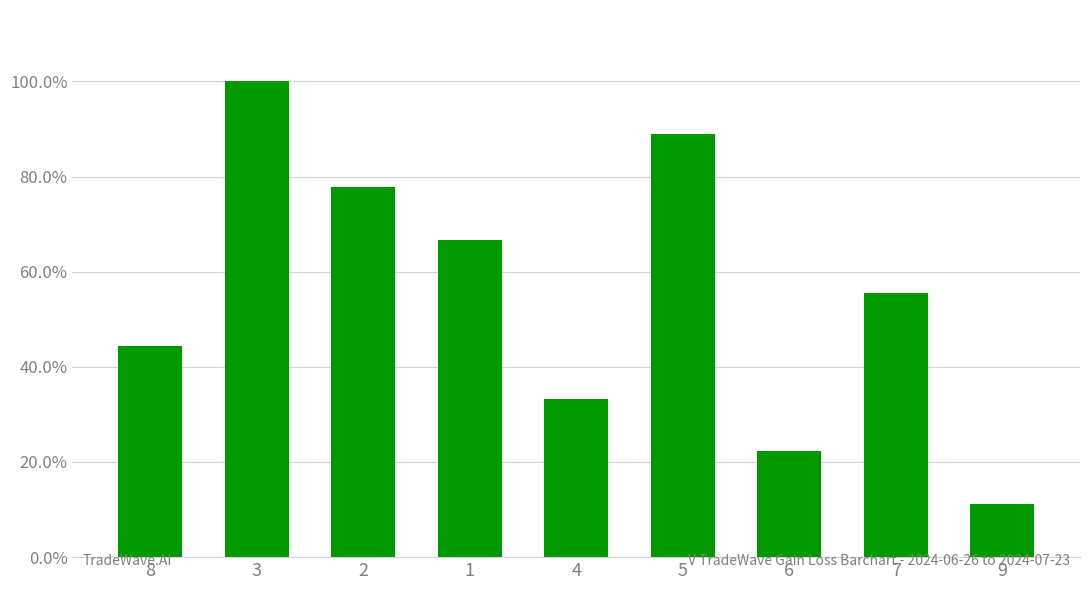

What is the change in value from 1 to 9?

-0.6